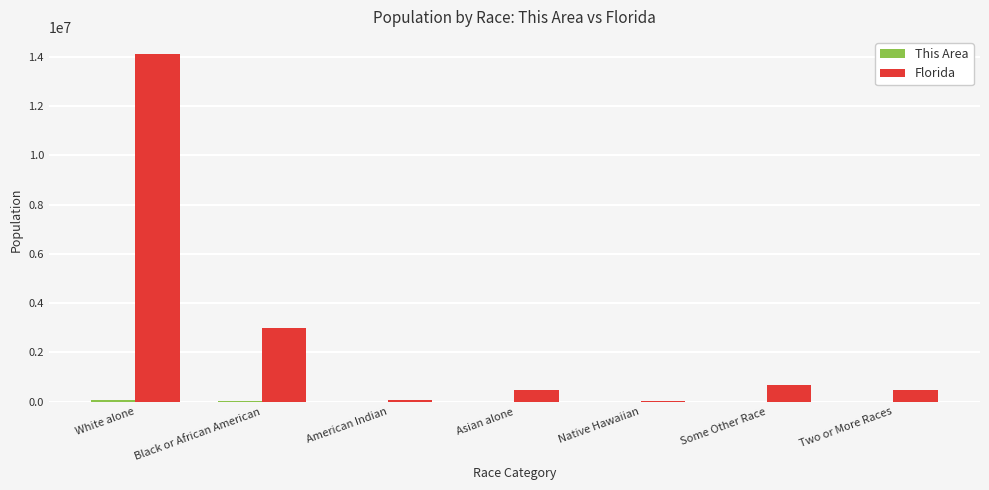

Between White alone and Native Hawaiian, which series saw the biggest shift?

Florida